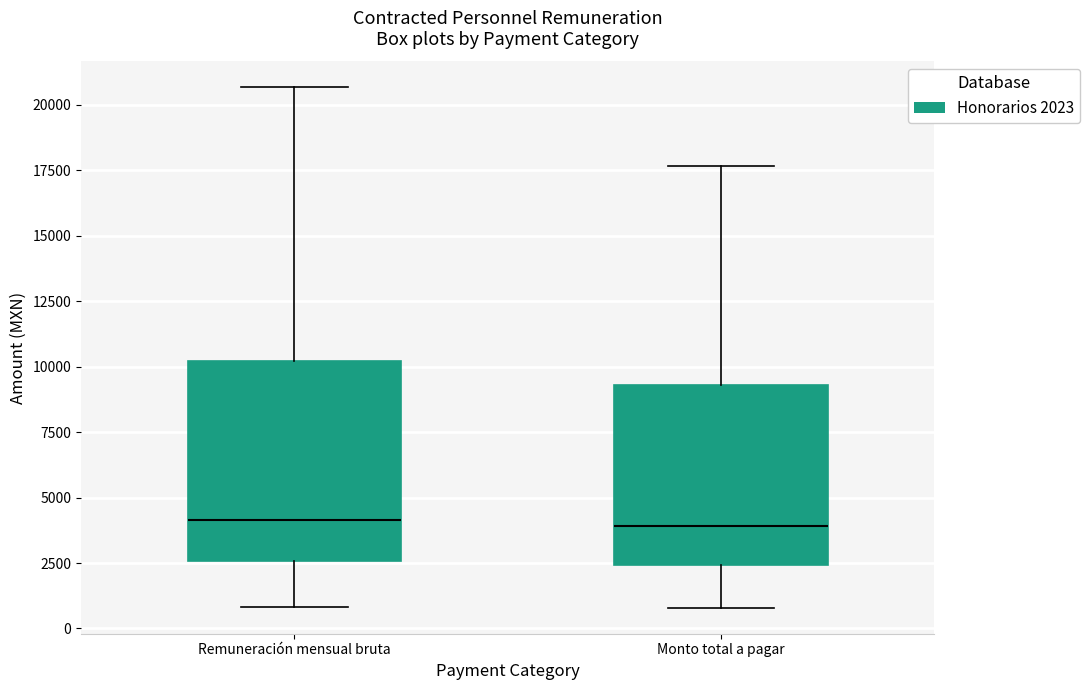

Reading left to right, read every box against the y-axis: the position of its median line, the range the box covers, and the ends of its whiskers. The values are not printed on the chart, so give them approximately, as read against the axis.

Remuneración mensual bruta: median 4000, box 2500 to 10000, whiskers 1000 to 20500
Monto total a pagar: median 4000, box 2500 to 9500, whiskers 1000 to 17500